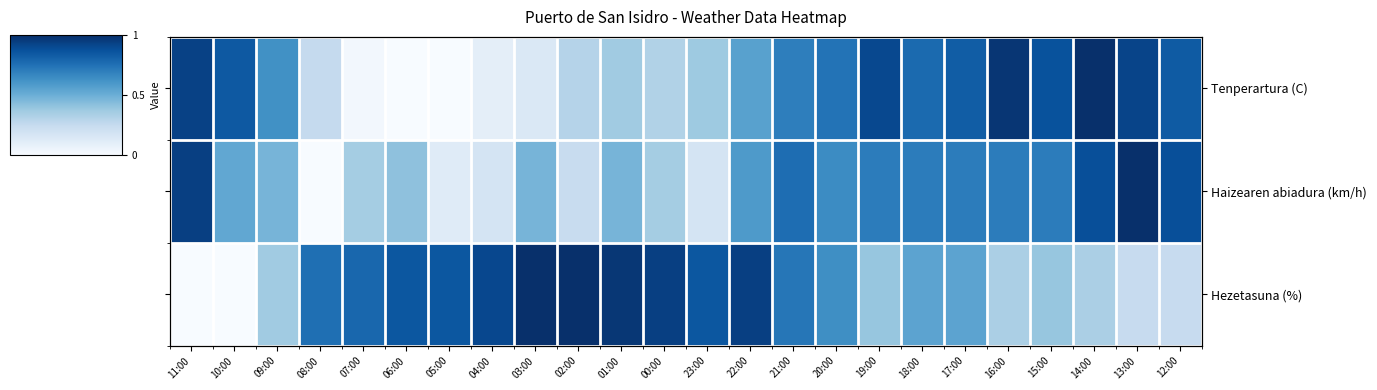

At which label does Tenperartura (C) reach its minimum?

06:00